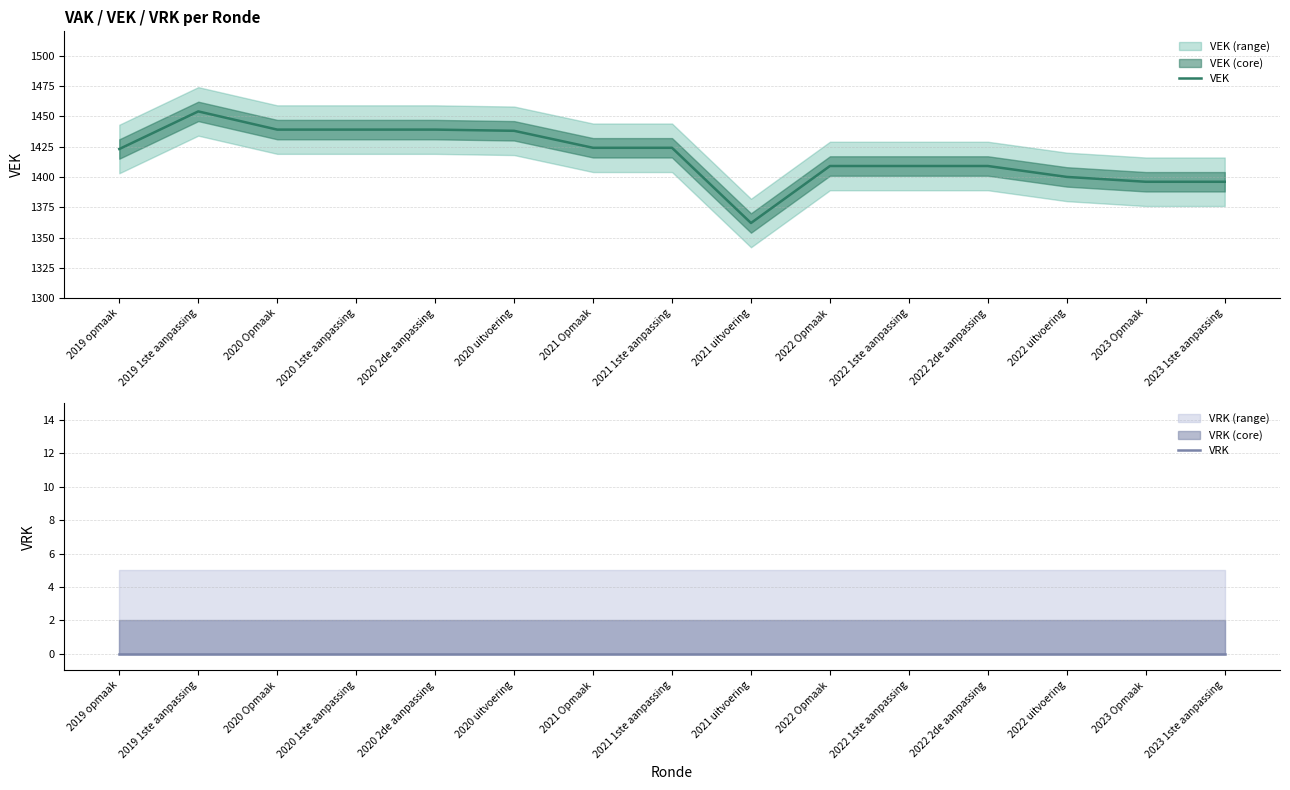

What is the average value of the VEK series?

1417